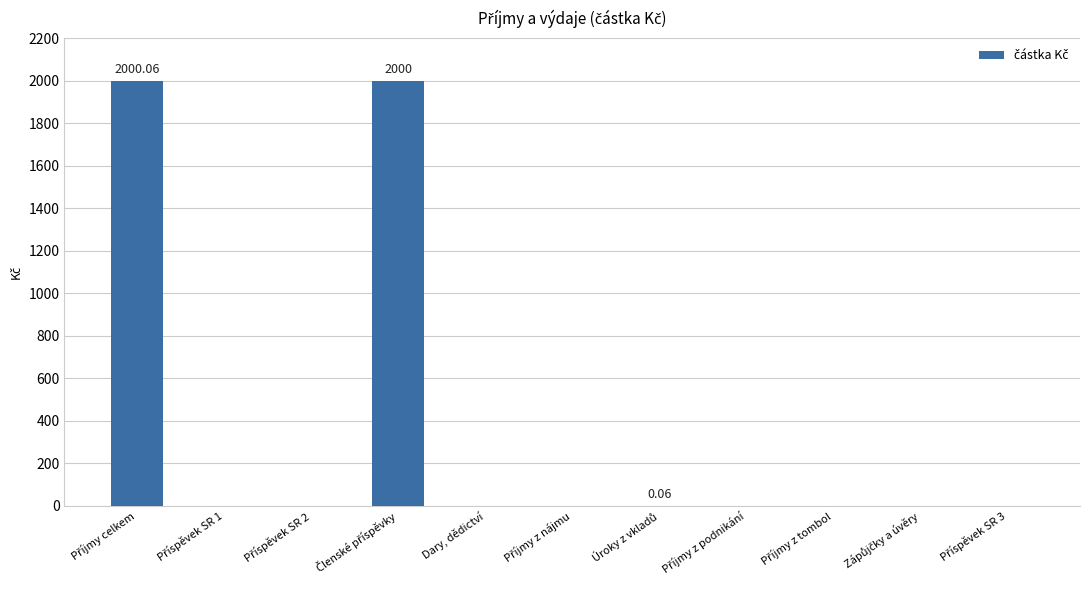

What is the sum of all values?

4000.1